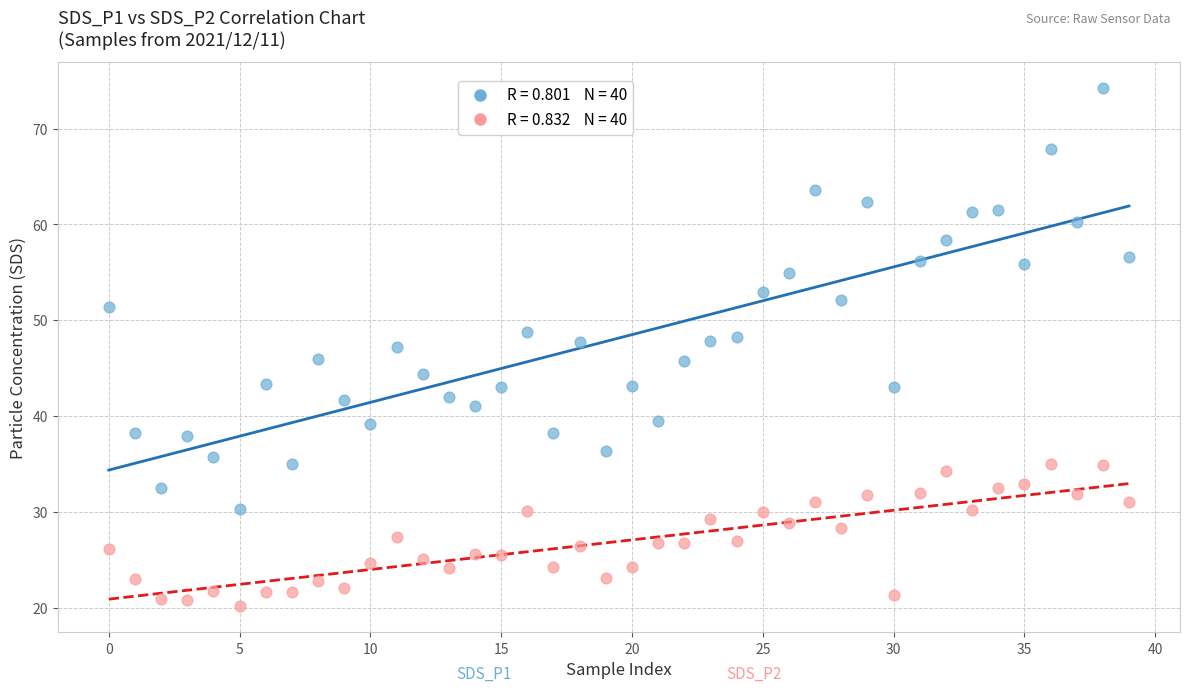

Count the number of points in this scatter plot.

80